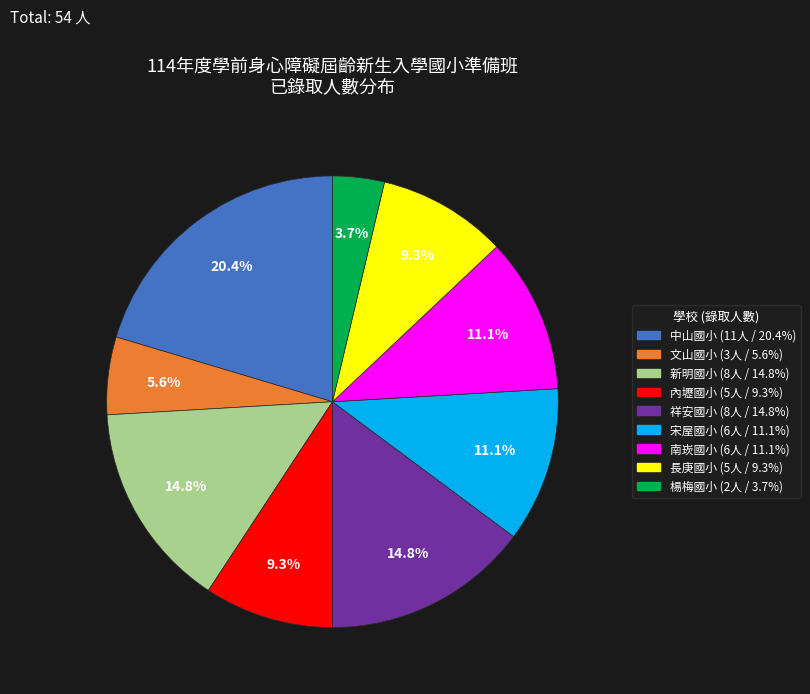

How many slices are in this pie chart?

9